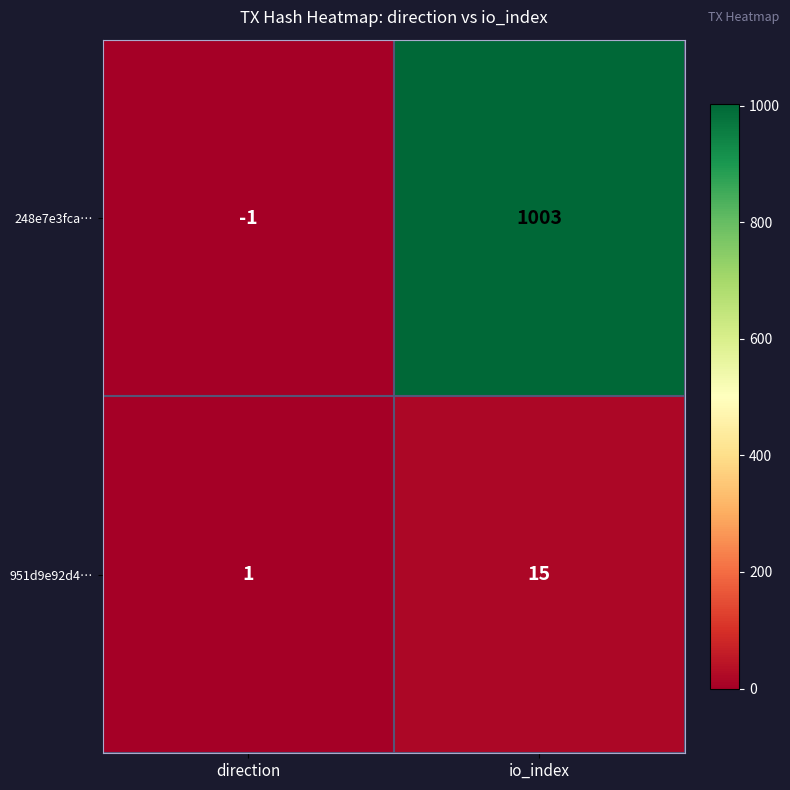

What is the difference between the 248e7e3fca… values at direction and io_index?

1004